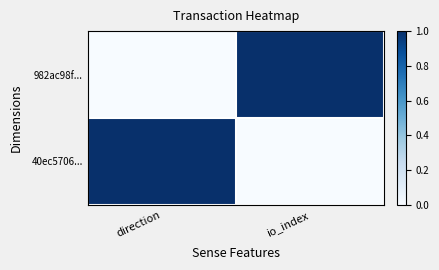

Reading left to right, what are all the values shown in this chart?

982ac98f...: direction=0	io_index=1
40ec5706...: direction=1	io_index=0